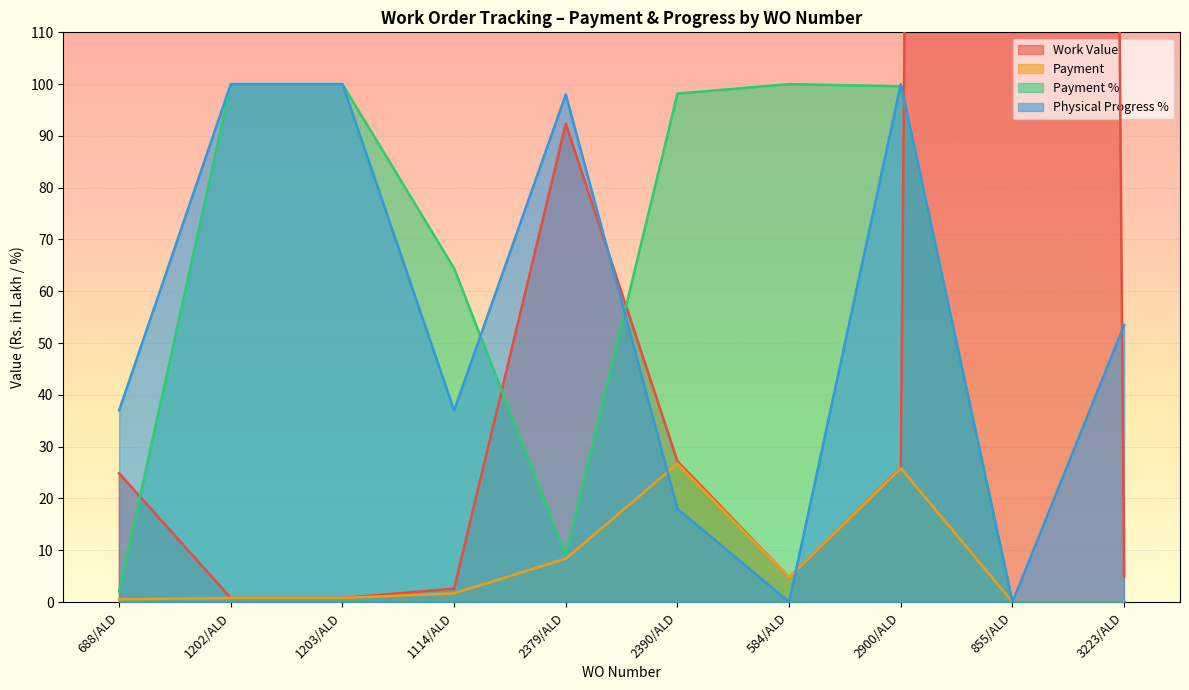

True or false: Payment has a value of 0.8 at 1203/ALD.

True